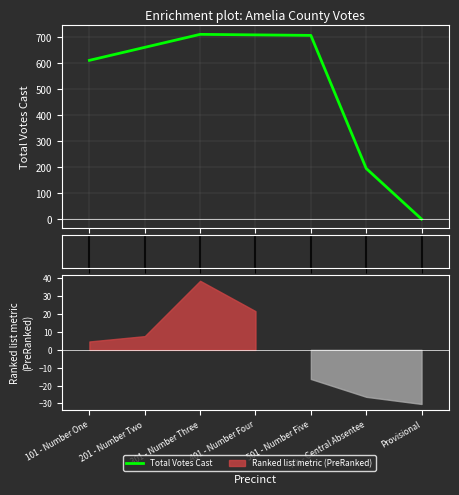

What is the maximum value shown in the chart?

712